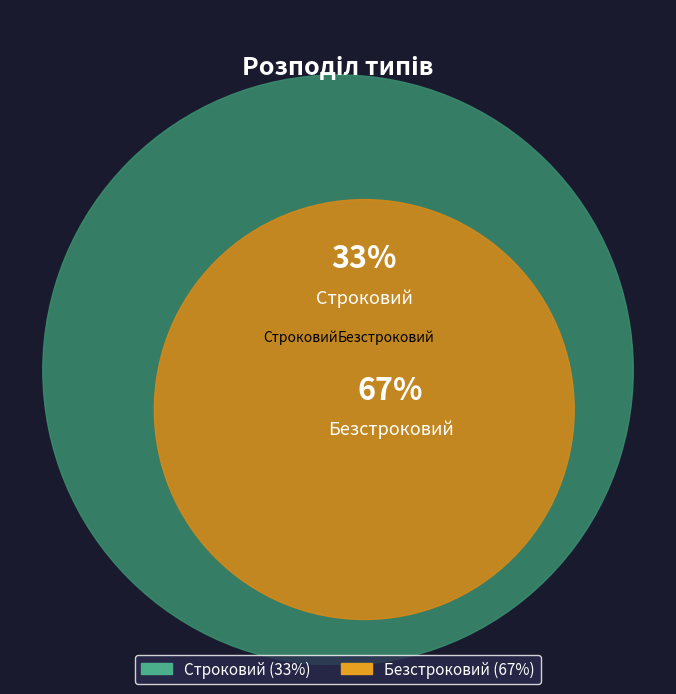

Rank the categories by value from lowest to highest.

Строковий, Безстроковий